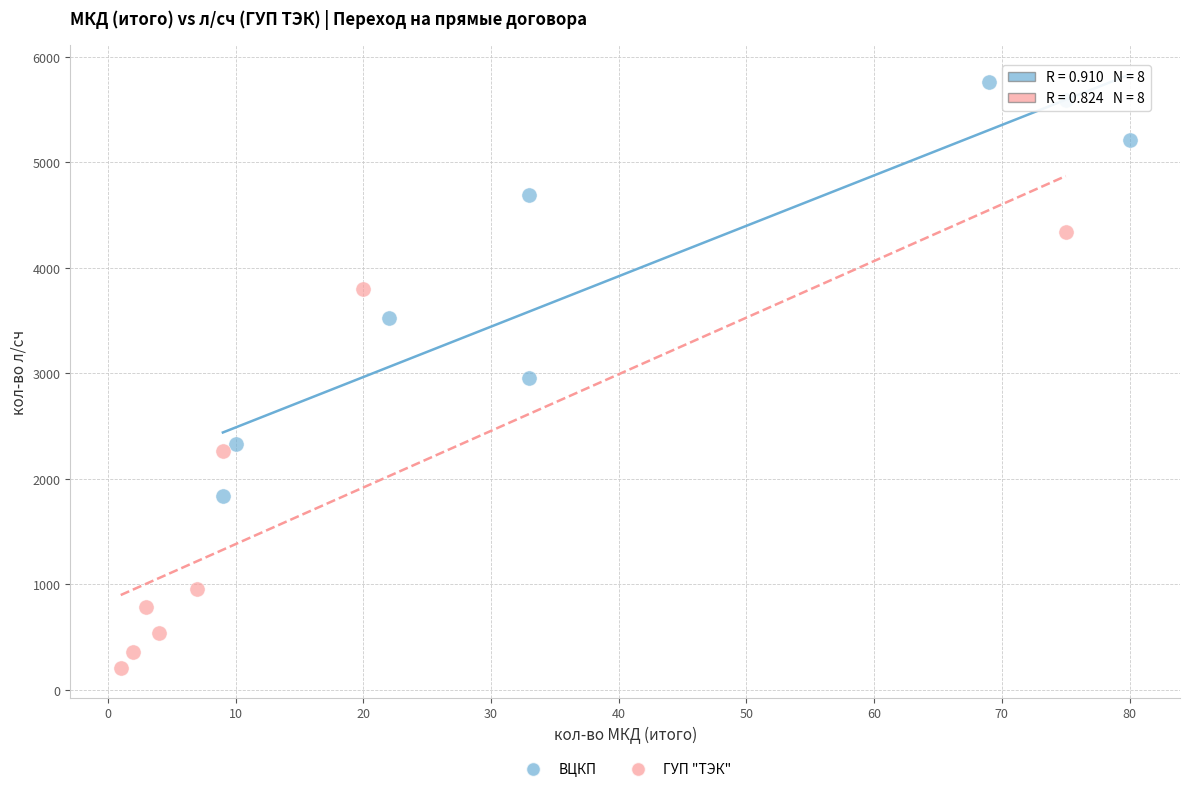

What are all the series names shown in the legend?

ВЦКП, ГУП "ТЭК"